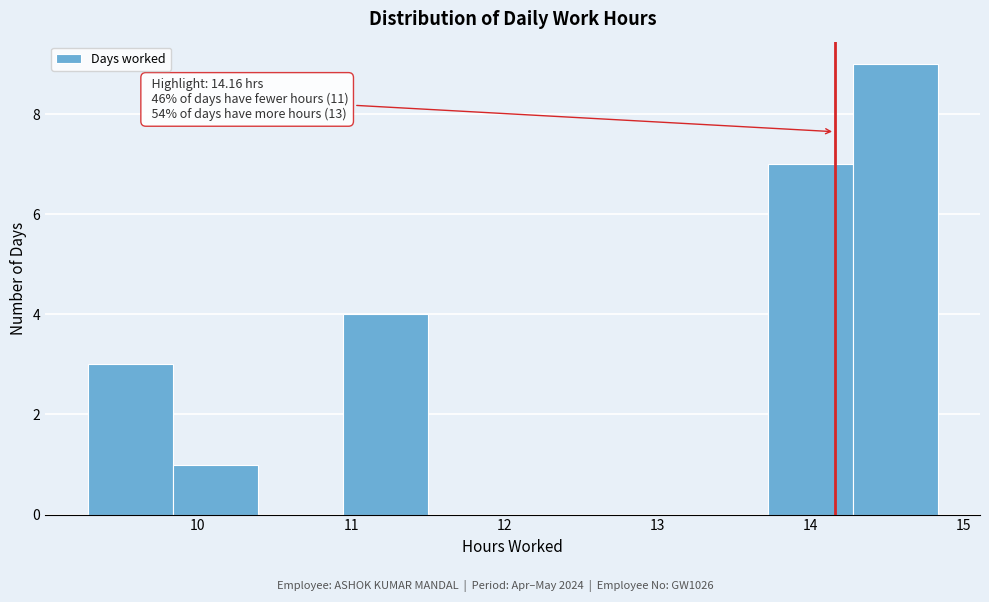

Which range on the x-axis has the tallest bar?

14.3 to 14.8